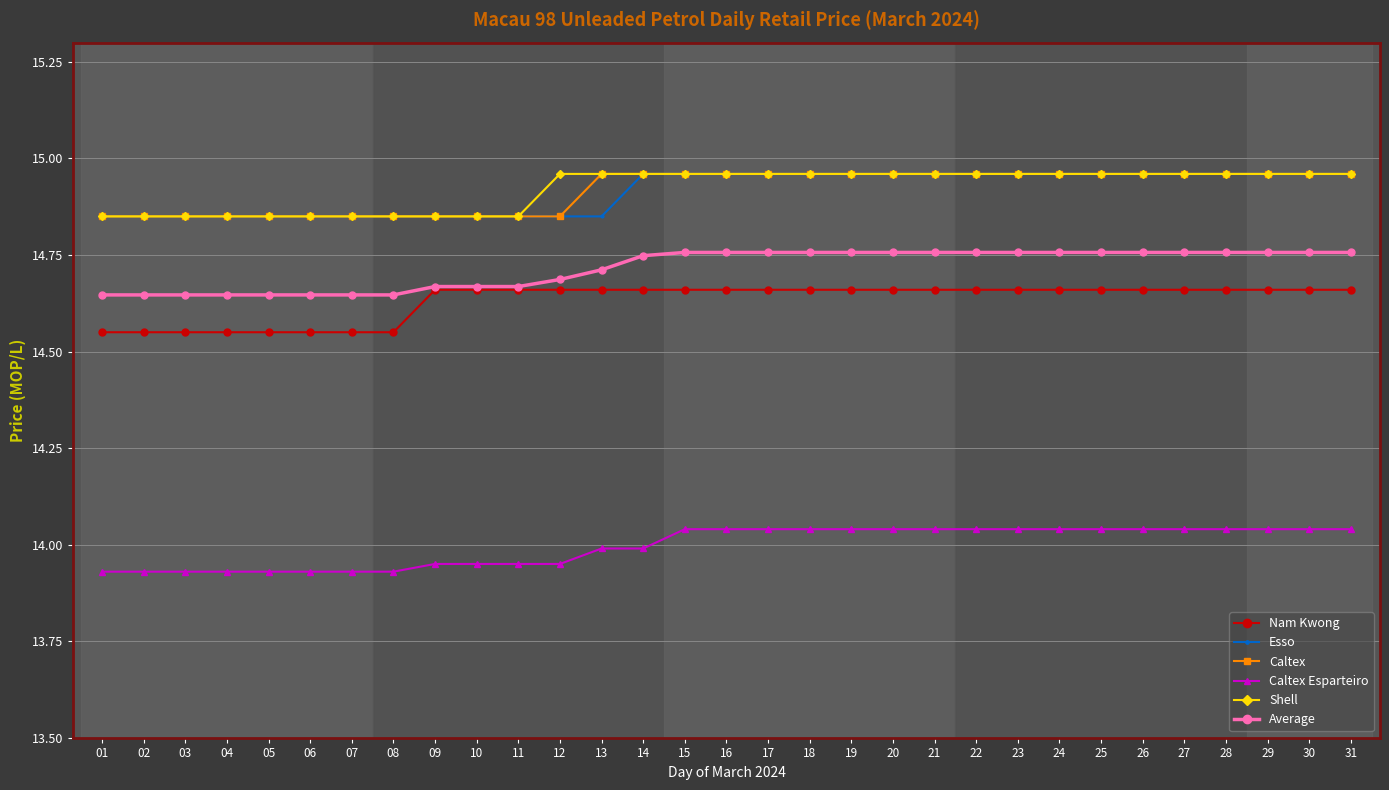

What is the difference between the highest and lowest values at 13?

1.0